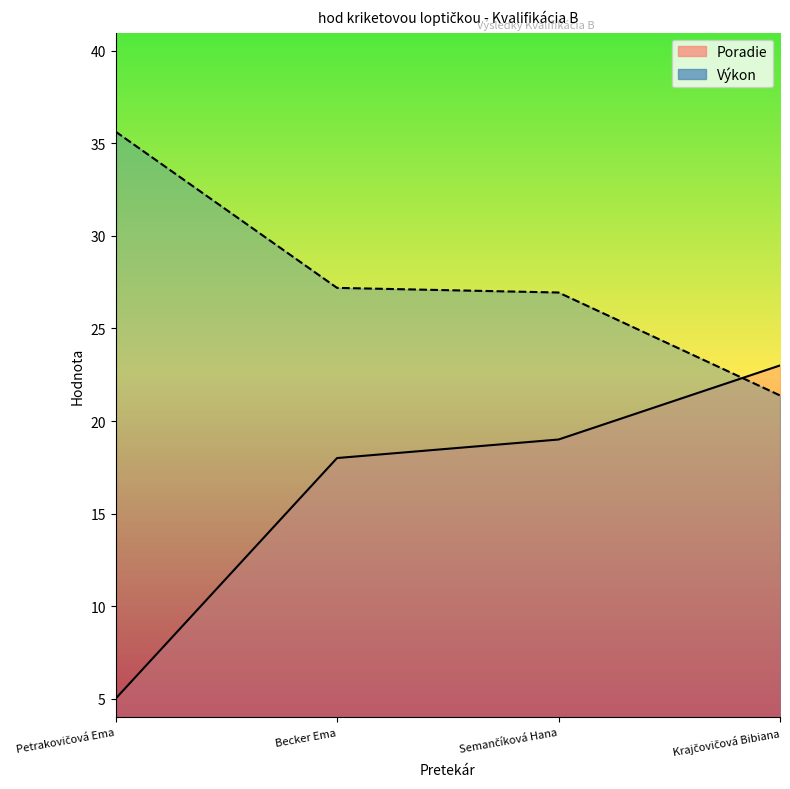

Between Becker Ema and Krajčovičová Bibiana, which series saw the biggest shift?

Výkon